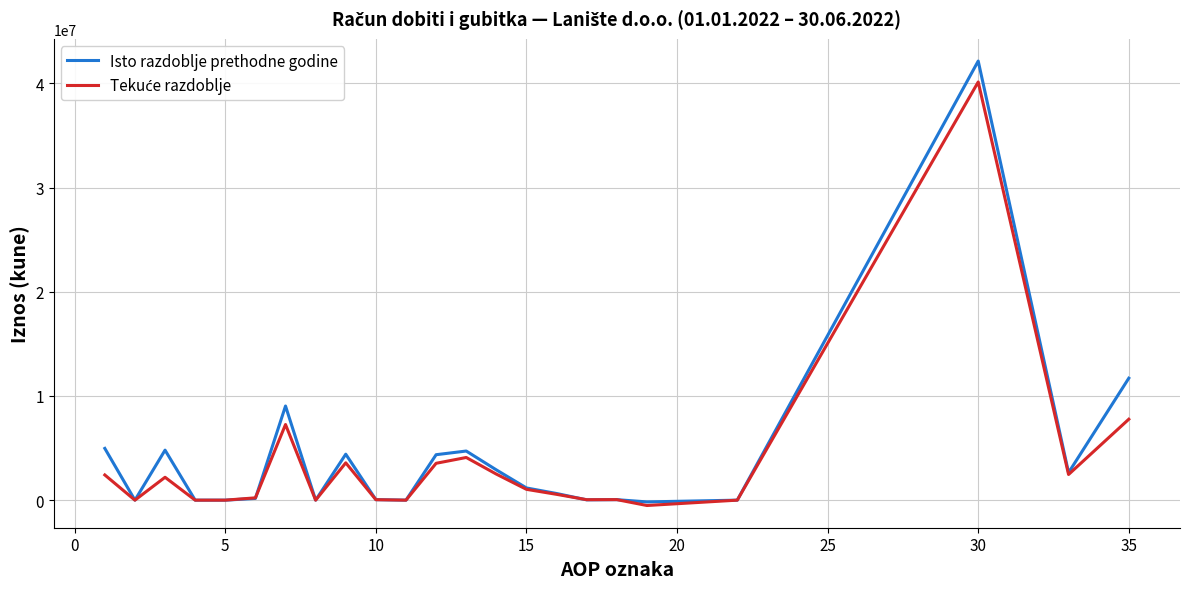

What is the maximum value shown in the chart?

42151553